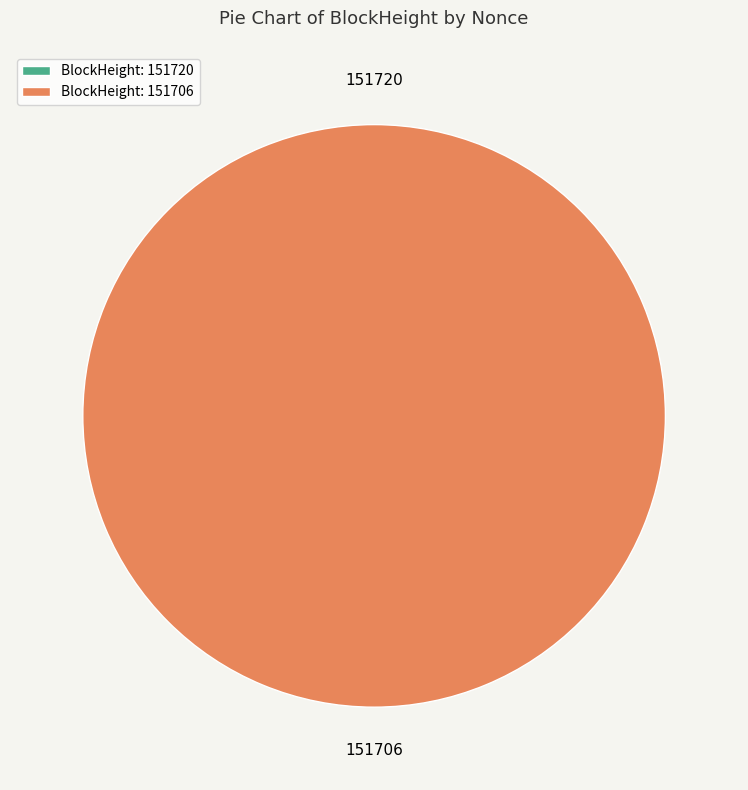

Do 151706 and 151720 together represent more than half of the pie?

Yes